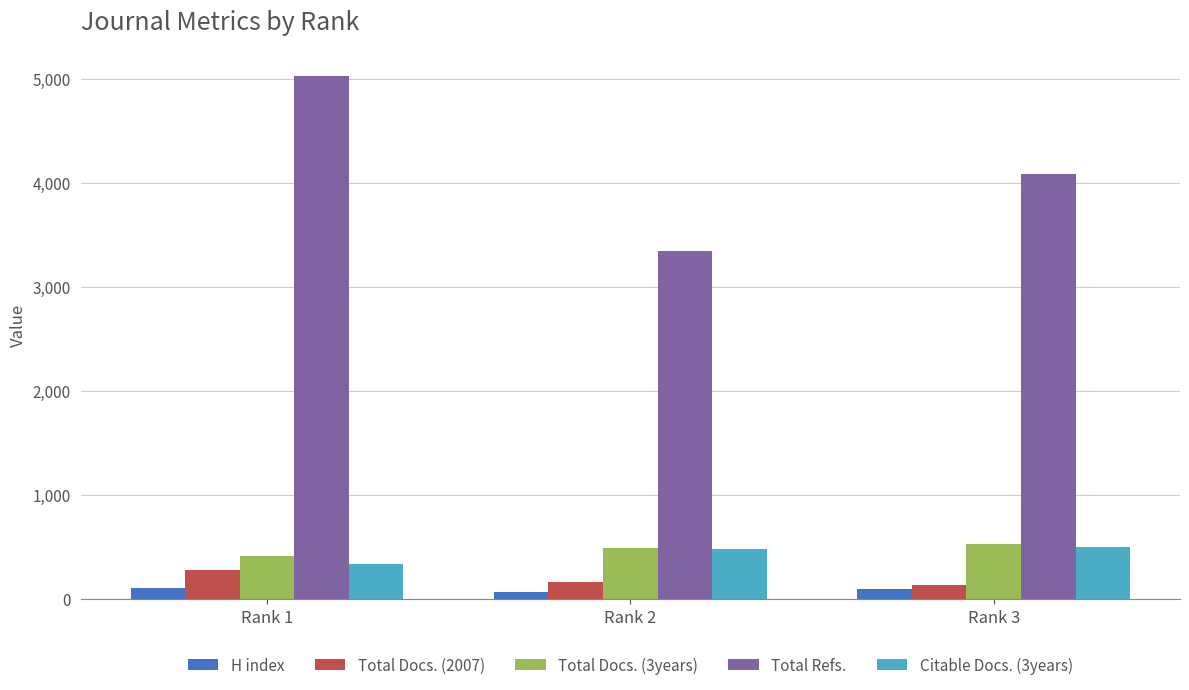

Which series changed the most between Rank 1 and Rank 2?

Total Refs.